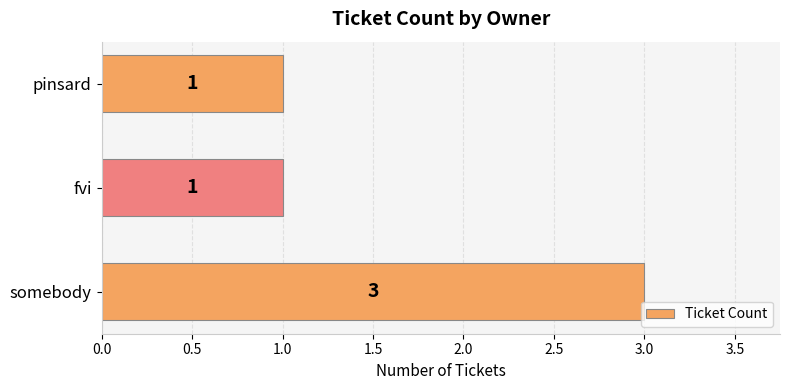

Does the chart contain stacked bars?

No